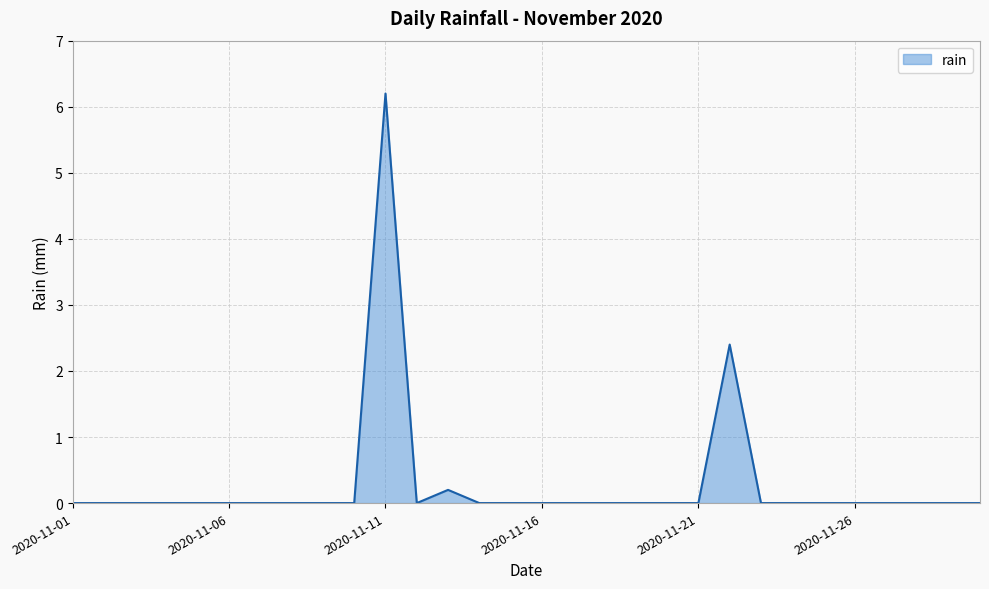

What is the greatest value displayed?

6.2